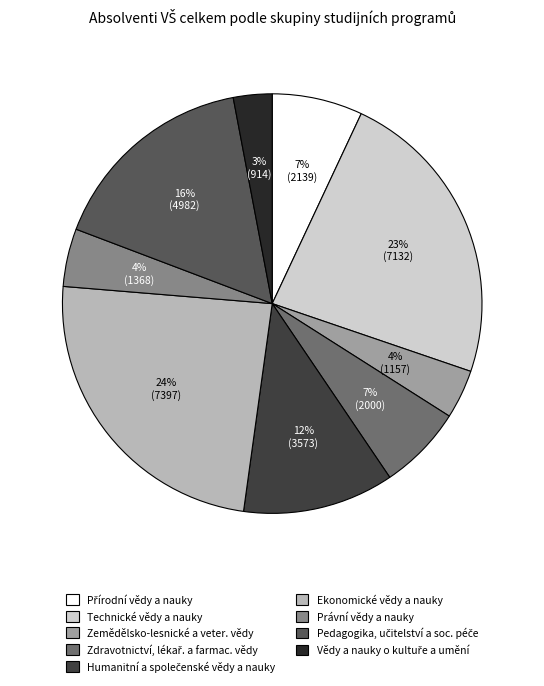

To the nearest percent, what is the average slice percentage?

11%